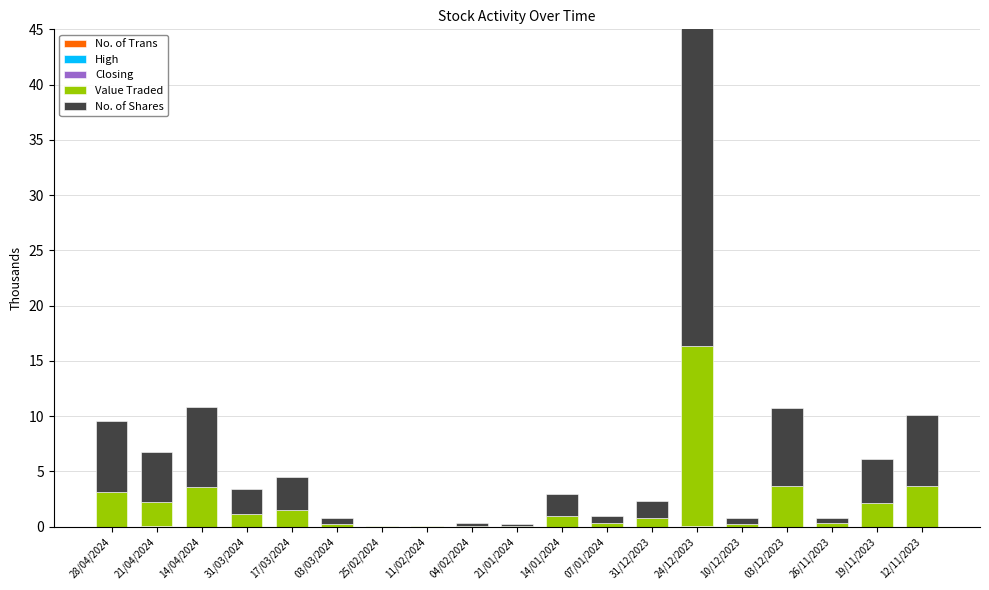

What is the sum of all High values?

9.9